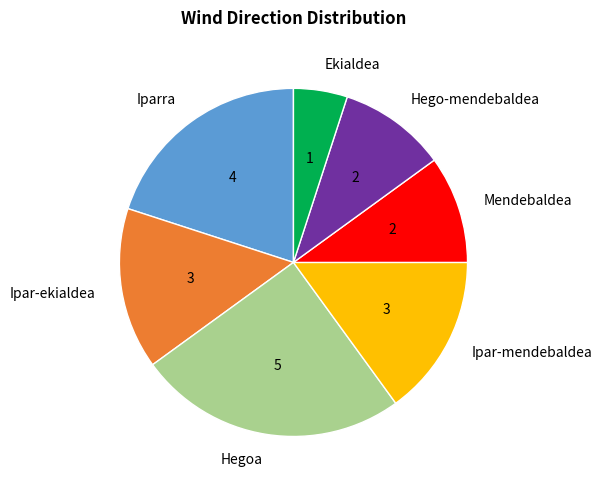

Is there a majority slice in this chart?

No